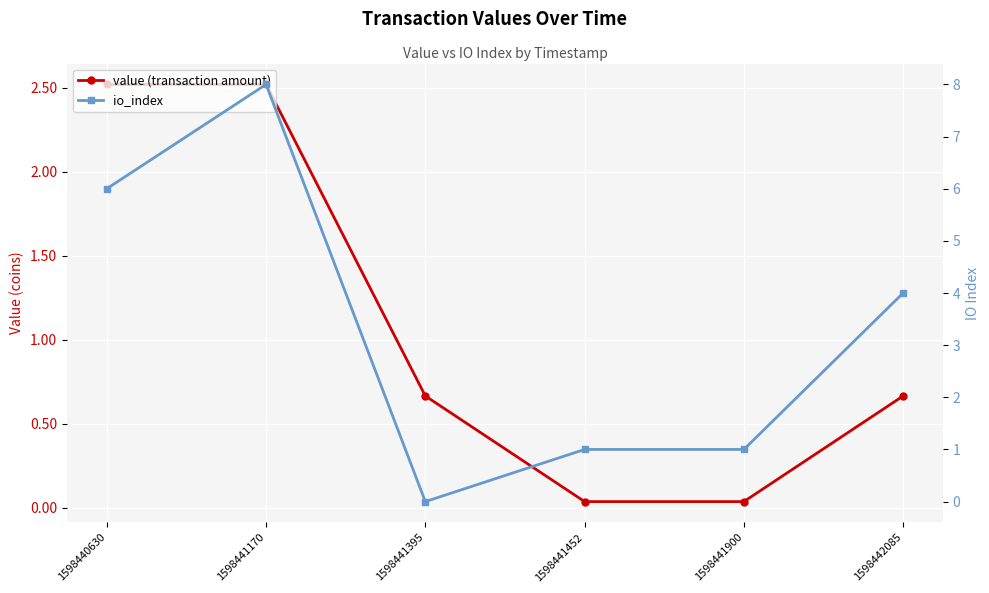

List the series in order of their overall mean, lowest first.

value (transaction amount), io_index